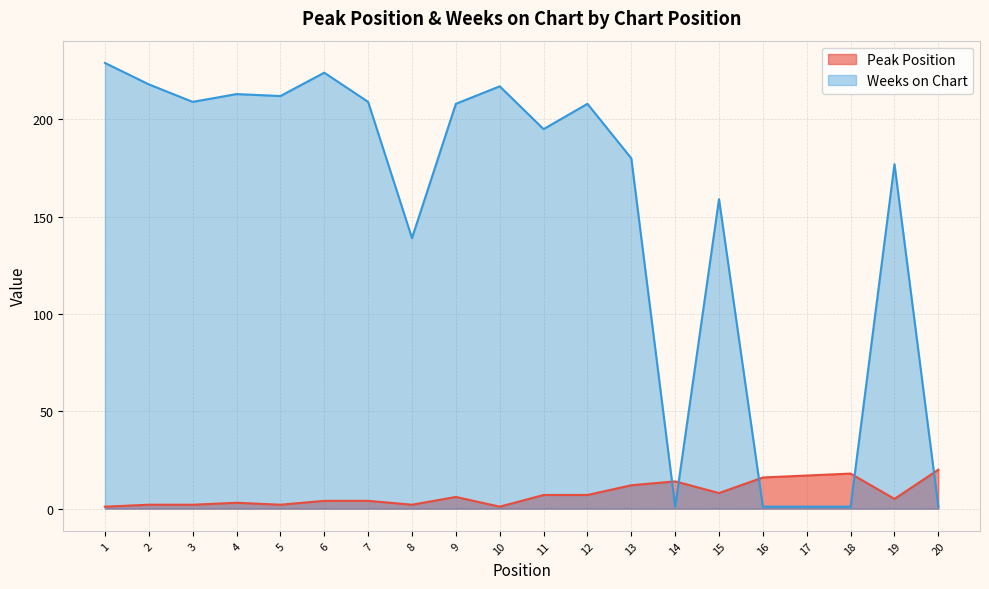

What are all the series names shown in the legend?

Peak Position, Weeks on Chart